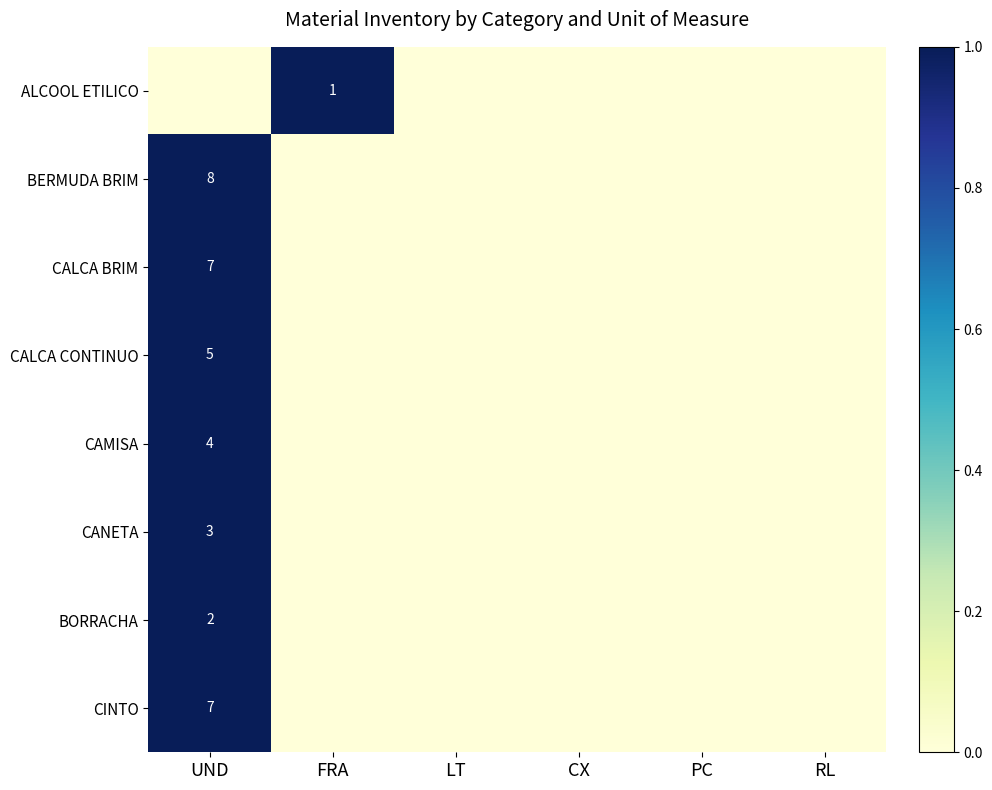

True or false: CALCA CONTINUO has a value of 7 at UND.

False